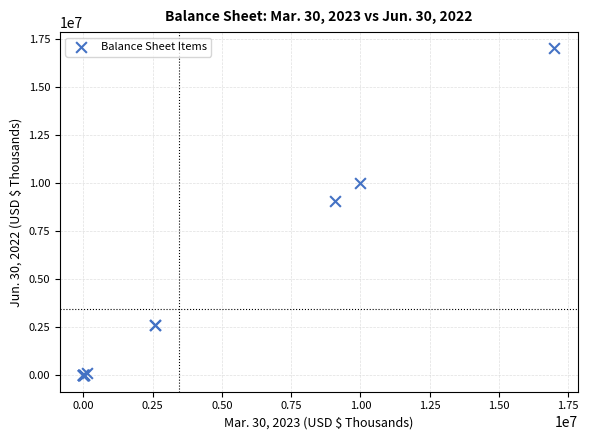

What Y value in the scatter plot is closest to 8500000?

9047359.0